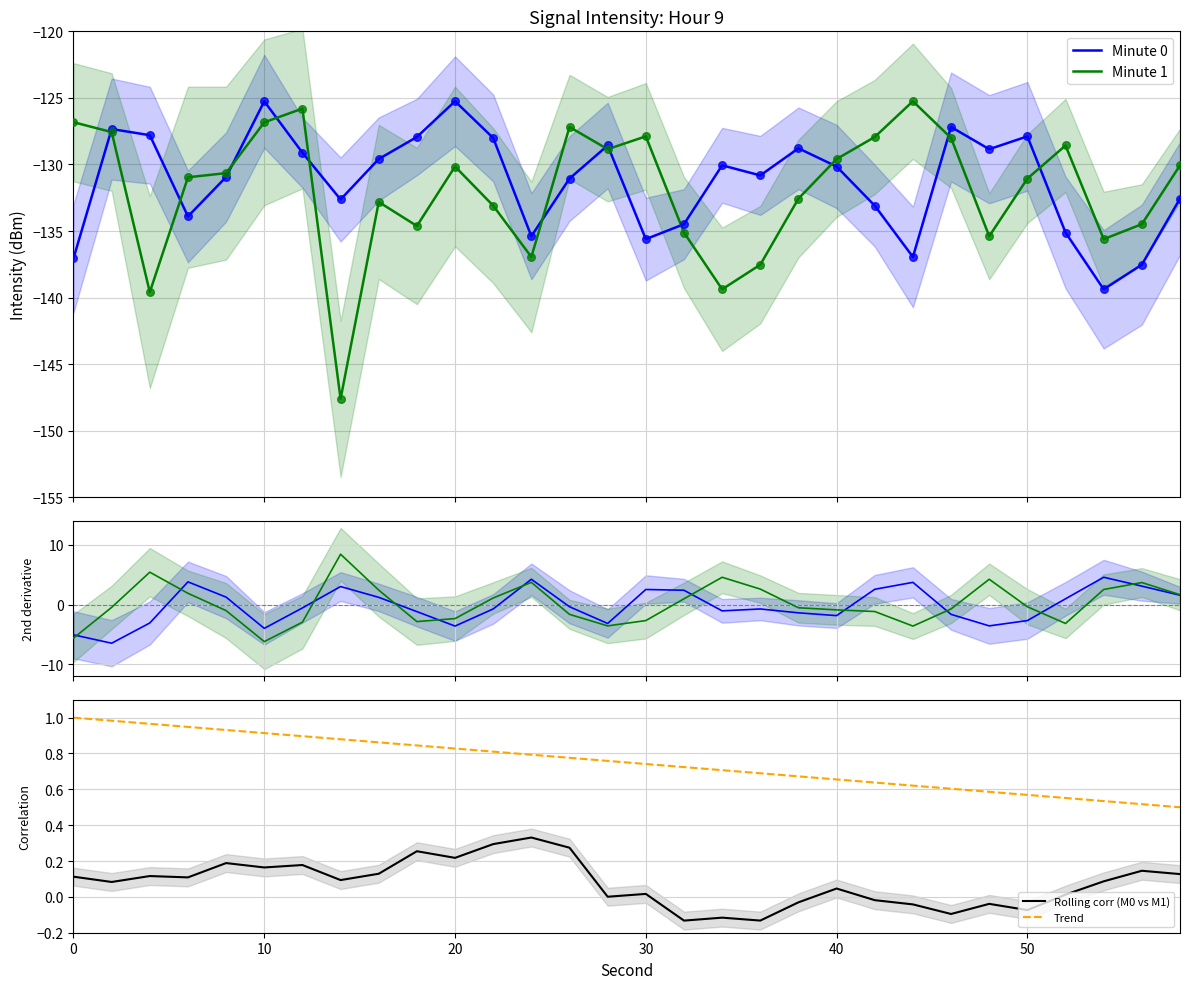

What are all the series names shown in the legend?

Minute 0, Minute 1, Rolling corr (M0 vs M1), Trend